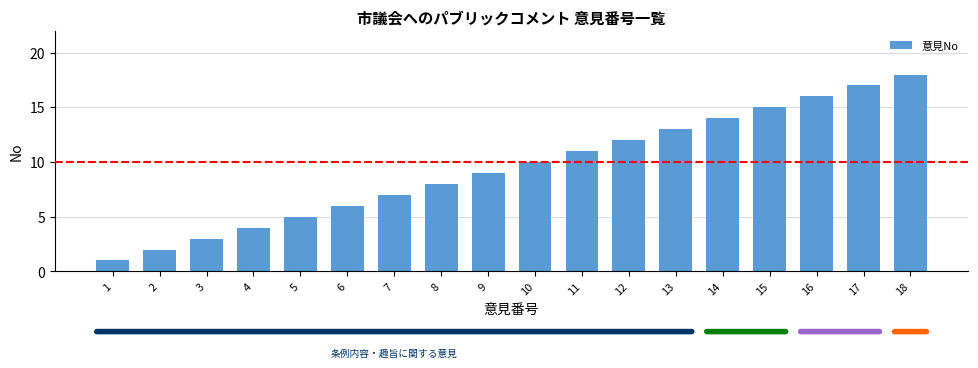

Is it true that the value at 13 is 13?

True